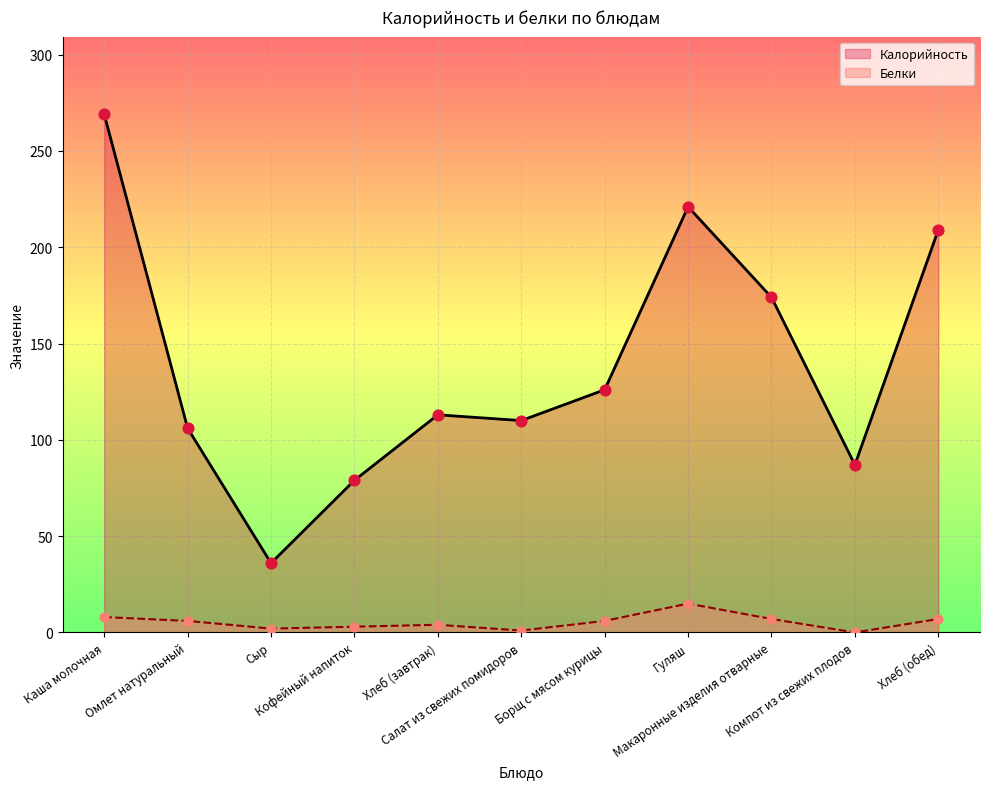

Which series contains the highest Y value?

Калорийность